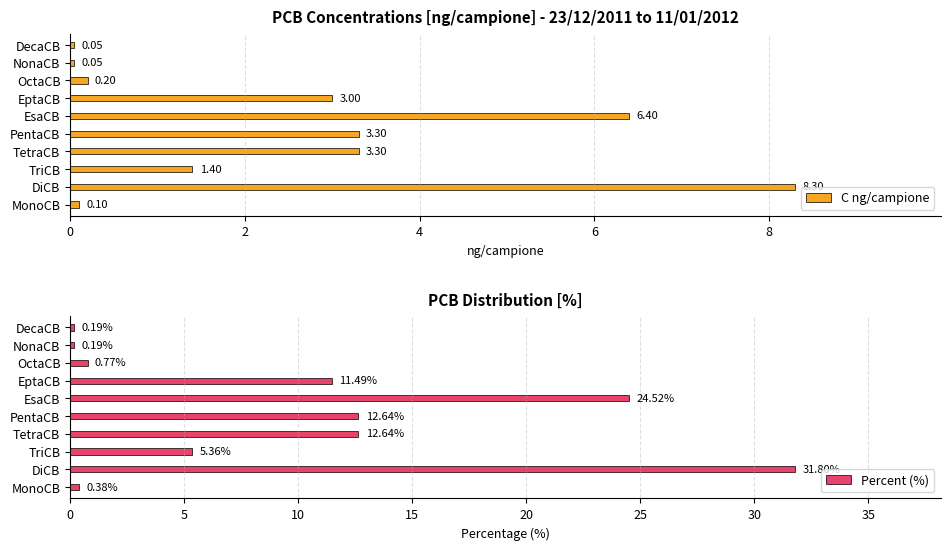

Which category has the highest value in the C ng/campione series?

DiCB